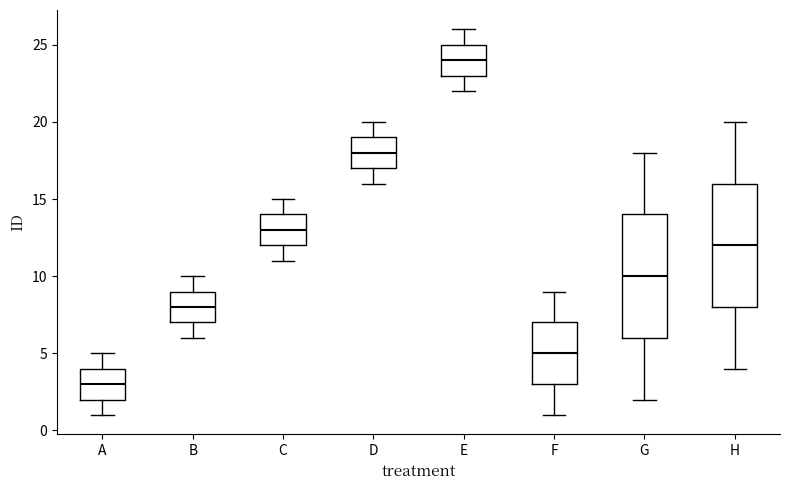

Reading left to right, read every box against the y-axis: the position of its median line, the range the box covers, and the ends of its whiskers. The values are not printed on the chart, so give them approximately, as read against the axis.

A: median 3, box 2 to 4, whiskers 1 to 5
B: median 8, box 7 to 9, whiskers 6 to 10
C: median 13, box 12 to 14, whiskers 11 to 15
D: median 18, box 17 to 19, whiskers 16 to 20
E: median 24, box 23 to 25, whiskers 22 to 26
F: median 5, box 3 to 7, whiskers 1 to 9
G: median 10, box 6 to 14, whiskers 2 to 18
H: median 12, box 8 to 16, whiskers 4 to 20